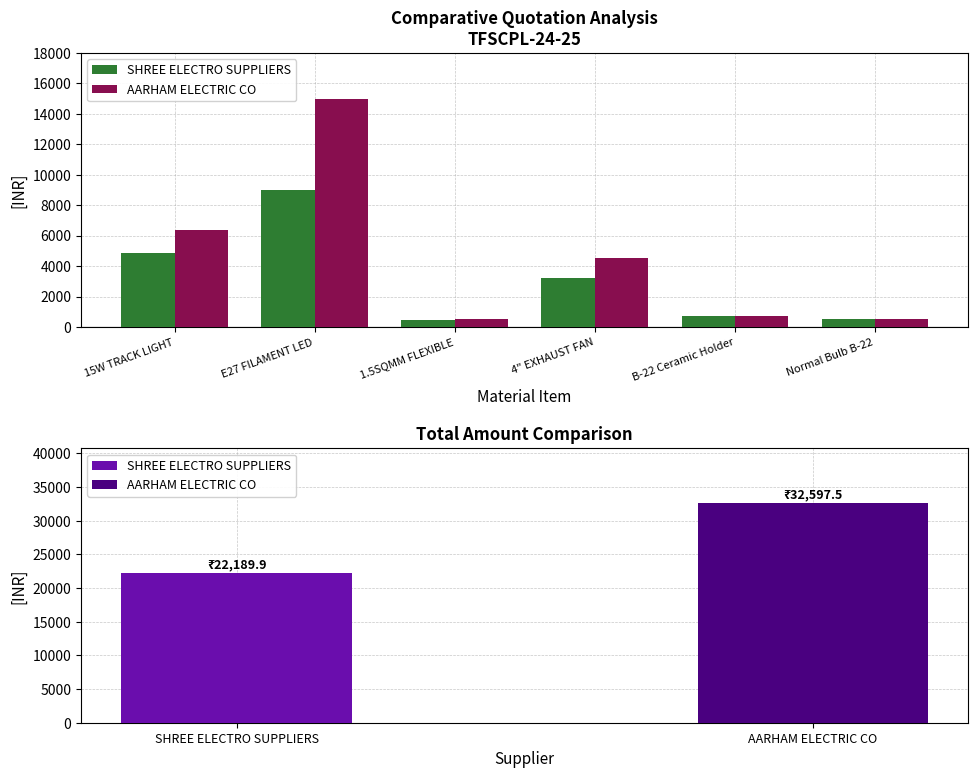

Which series has the largest total across all categories?

AARHAM ELECTRIC CO